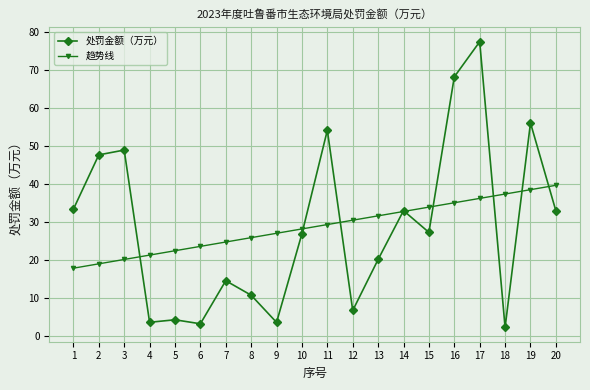

Is this an area chart (filled region under the line)?

No